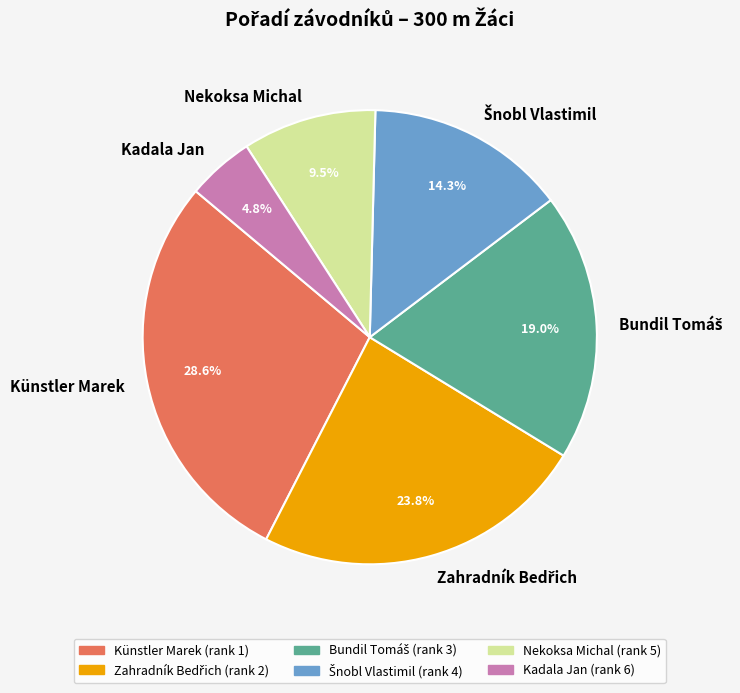

How many slices are in this pie chart?

6